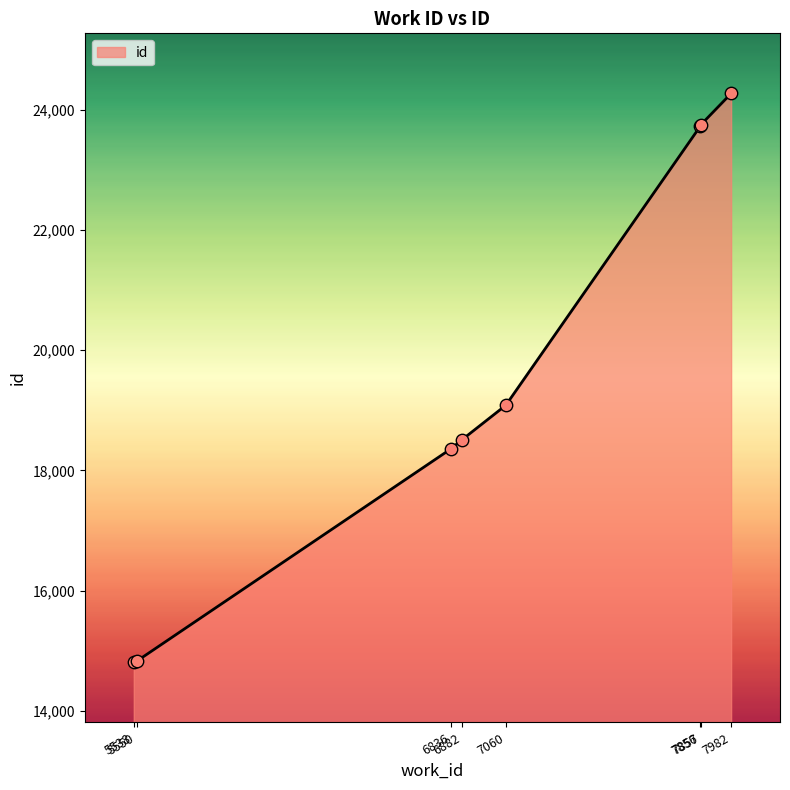

Which has a higher value, 7982 or 6836?

7982